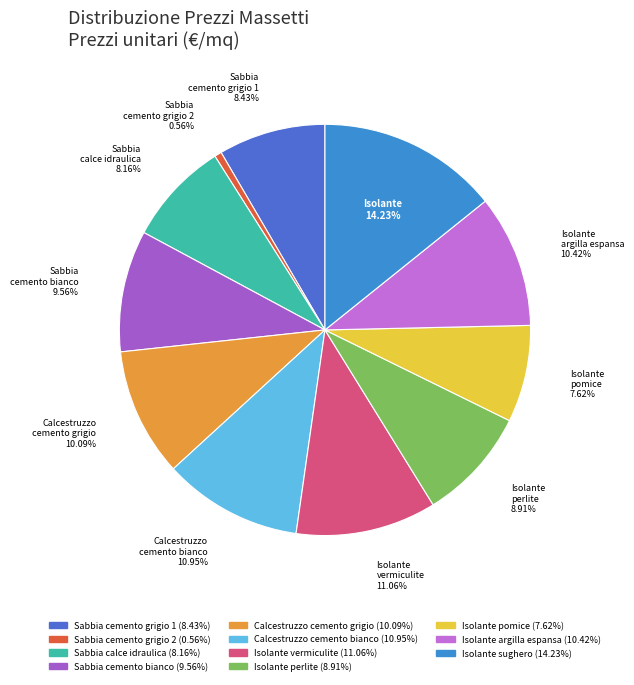

Does any single category account for the majority?

No